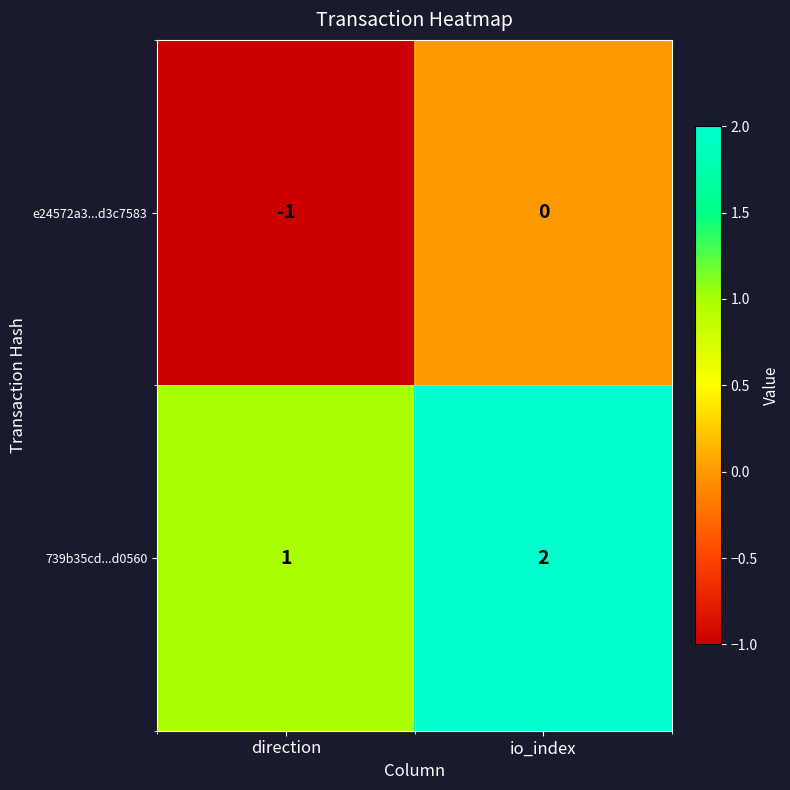

At which category does the chart reach its minimum across all series?

direction